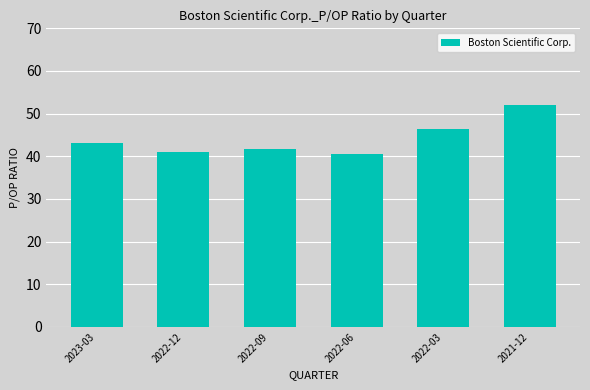

True or false: the data shows 40.5 at 2022-06.

True